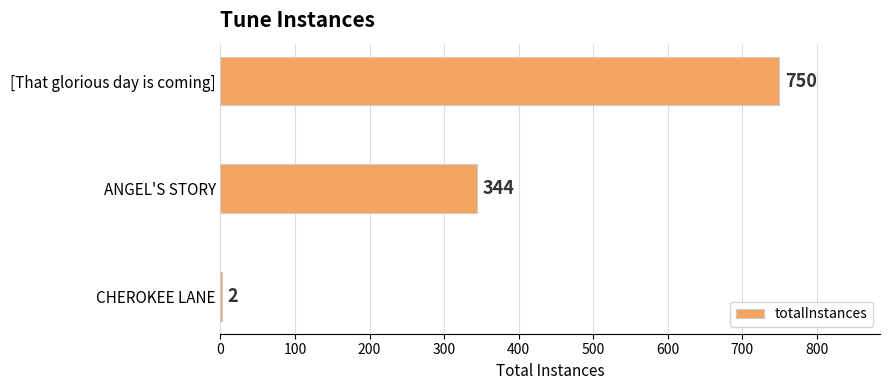

Approximately how many times larger is the value at ANGEL'S STORY compared to [That glorious day is coming]?

0.5